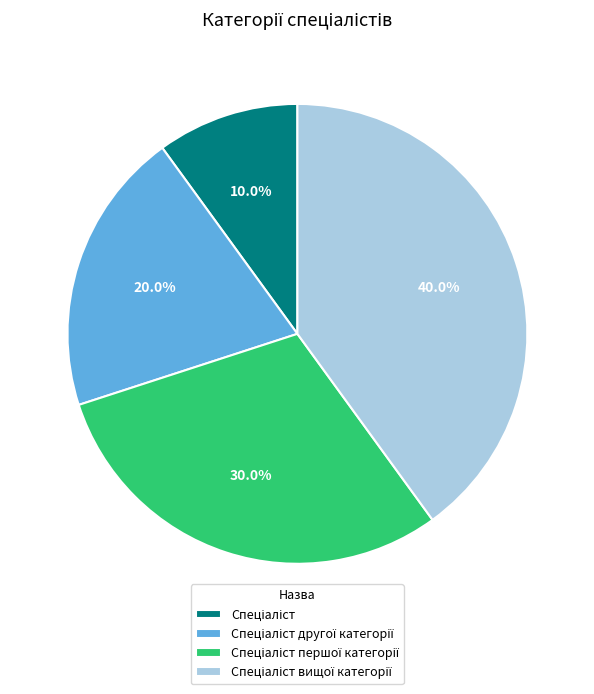

Count the number of slices in the pie.

4